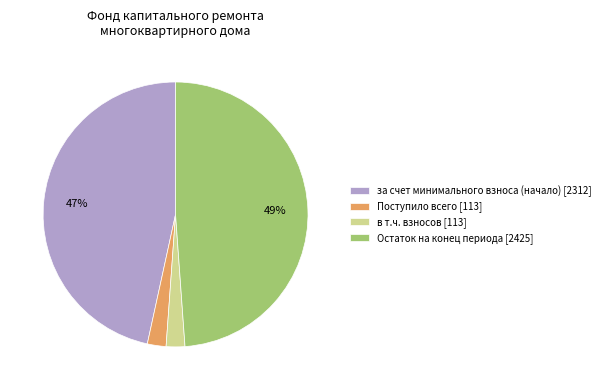

To the nearest percent, what percentage of the pie is за счет минимального взноса (начало) [2312]?

47%